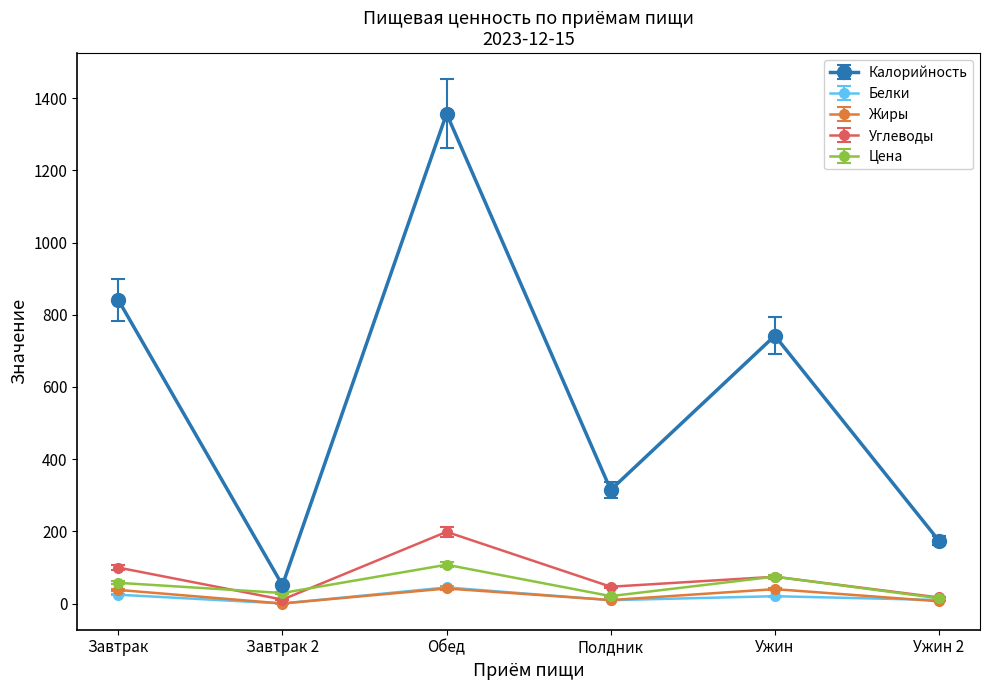

How many distinct data groups are displayed?

5